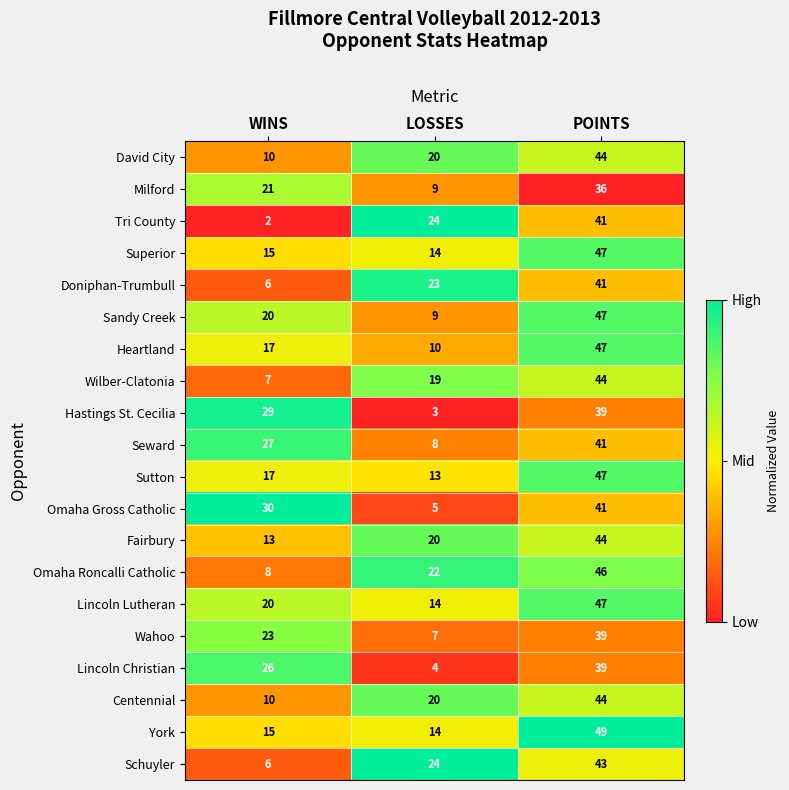

What is the difference between the Lincoln Lutheran values at POINTS and LOSSES?

33